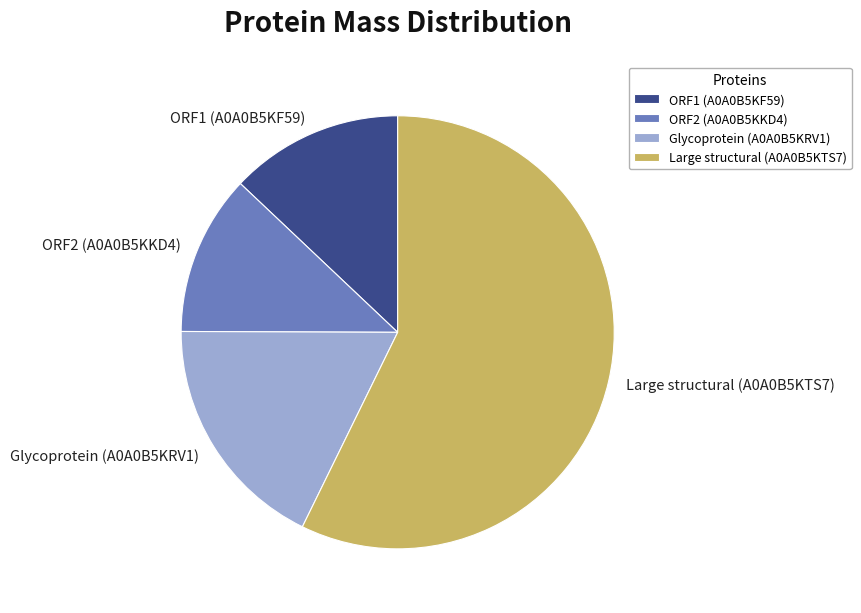

Which has a higher value, ORF2 (A0A0B5KKD4) or Glycoprotein (A0A0B5KRV1)?

Glycoprotein (A0A0B5KRV1)